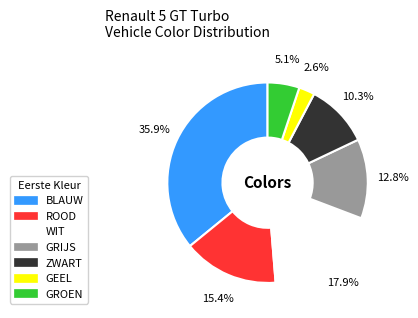

Is GEEL the majority of the pie?

No